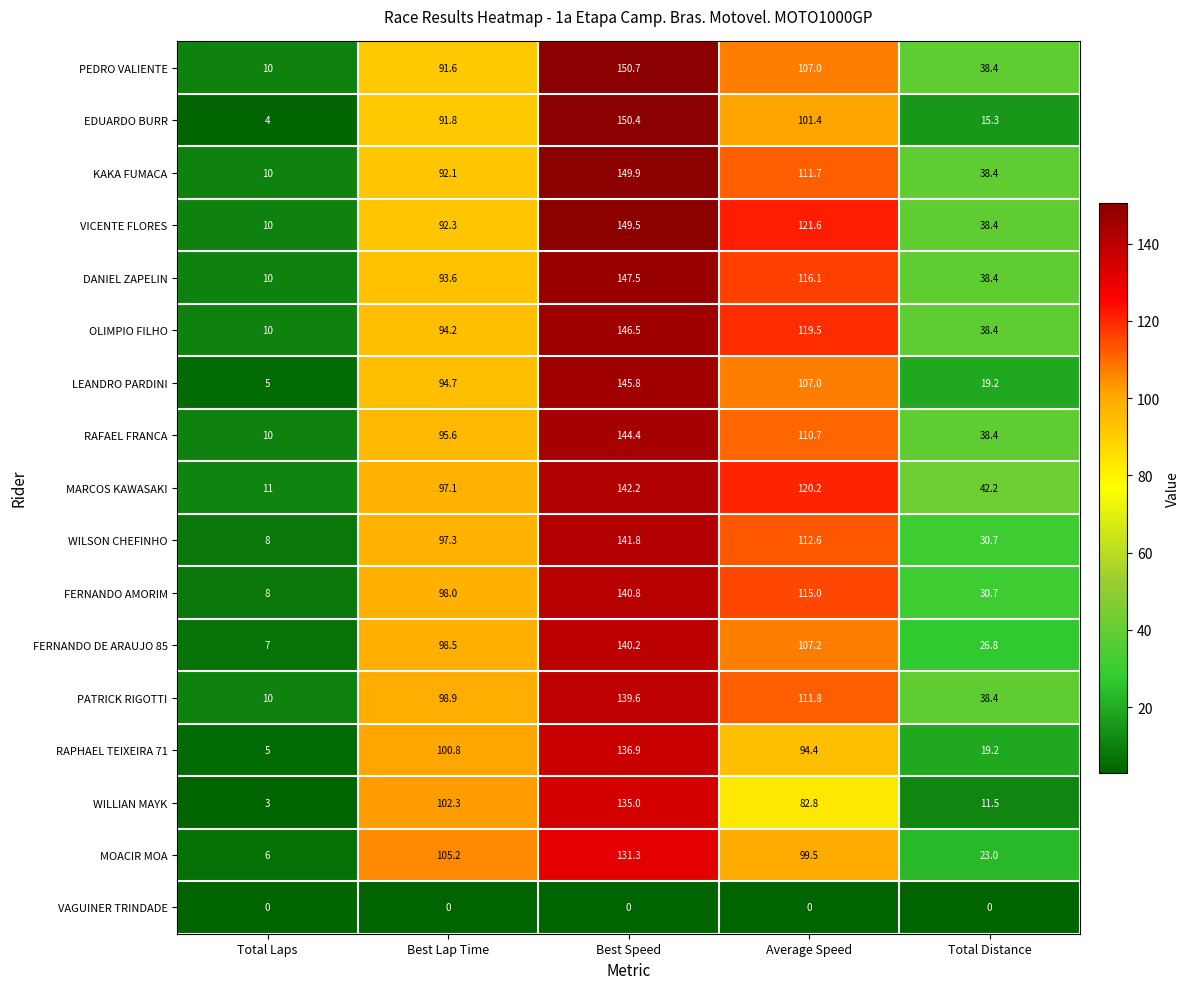

The RAFAEL FRANCA series shows 38.4 at Total Distance. True or false?

True